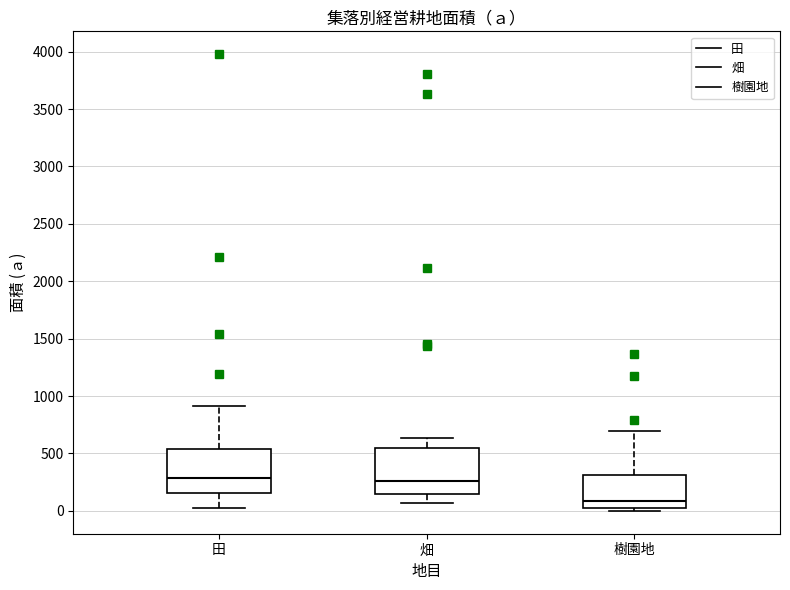

Reading left to right, transcribe this box plot: for each box, give where its median line is, the range the box spans, and where its two whiskers end, as read against the y-axis. The values are not printed on the chart, so give them approximately, as read against the axis.

田: median 300, box 150 to 550, whiskers 0 to 900
畑: median 250, box 150 to 550, whiskers 50 to 650
樹園地: median 100, box 50 to 300, whiskers 0 to 700